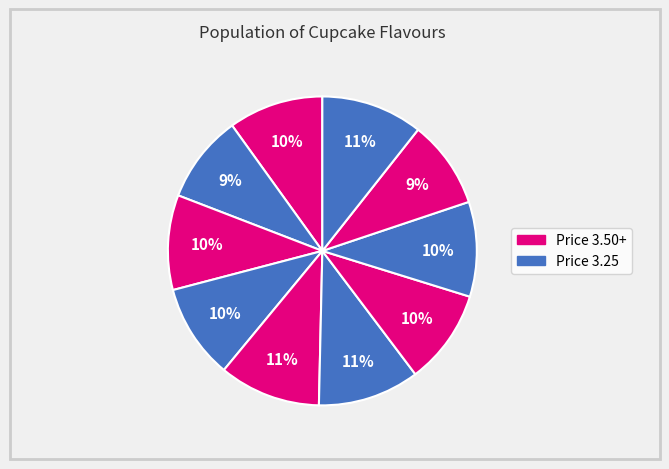

To the nearest percent, what is the average slice percentage?

10%